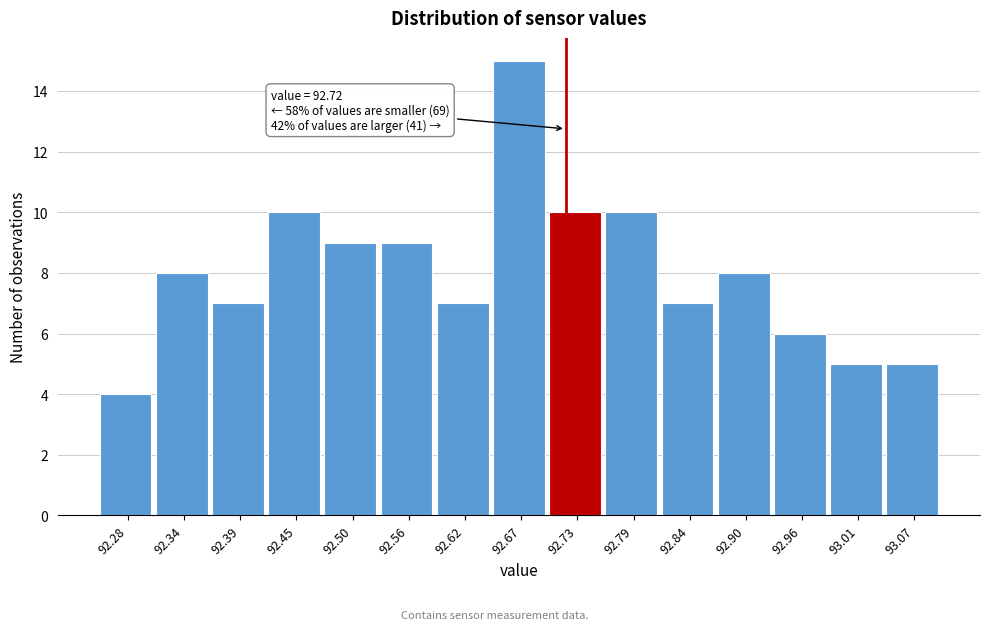

Over which range of the x-axis is the bar tallest?

92.65 to 92.70